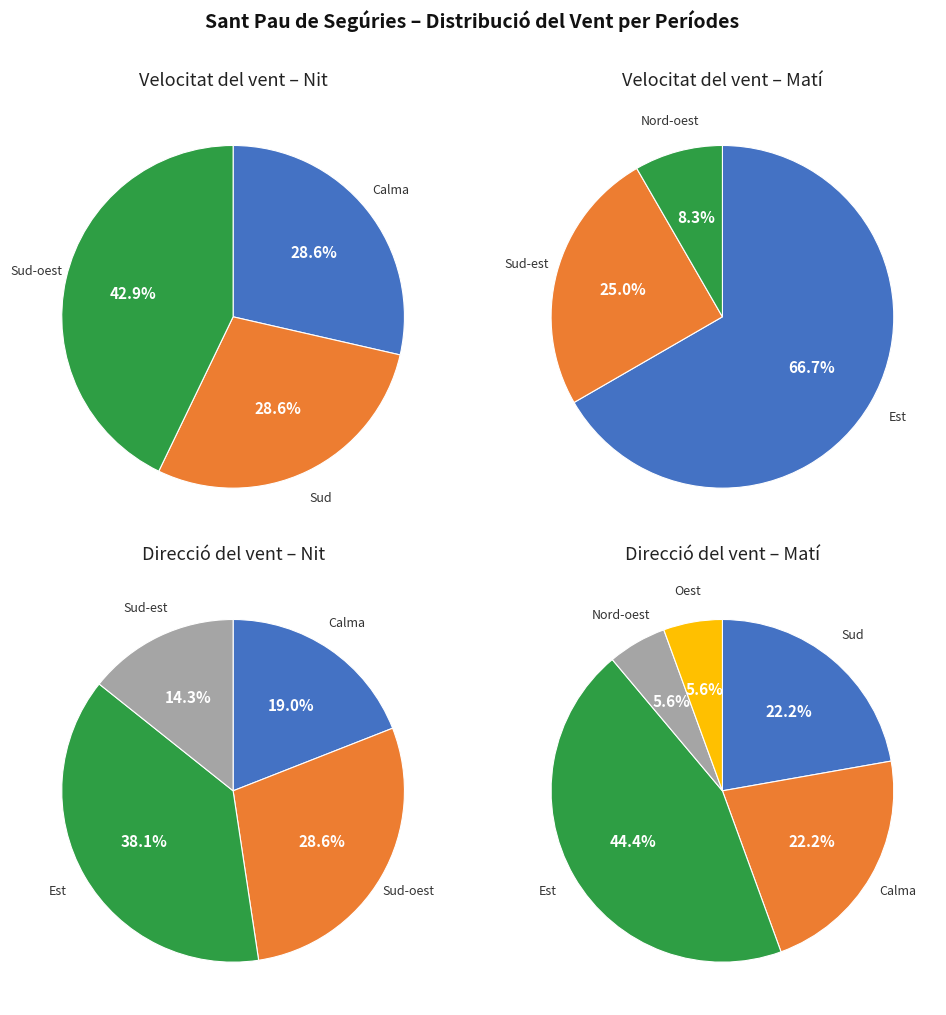

Does Sud represent more than half of the total?

No